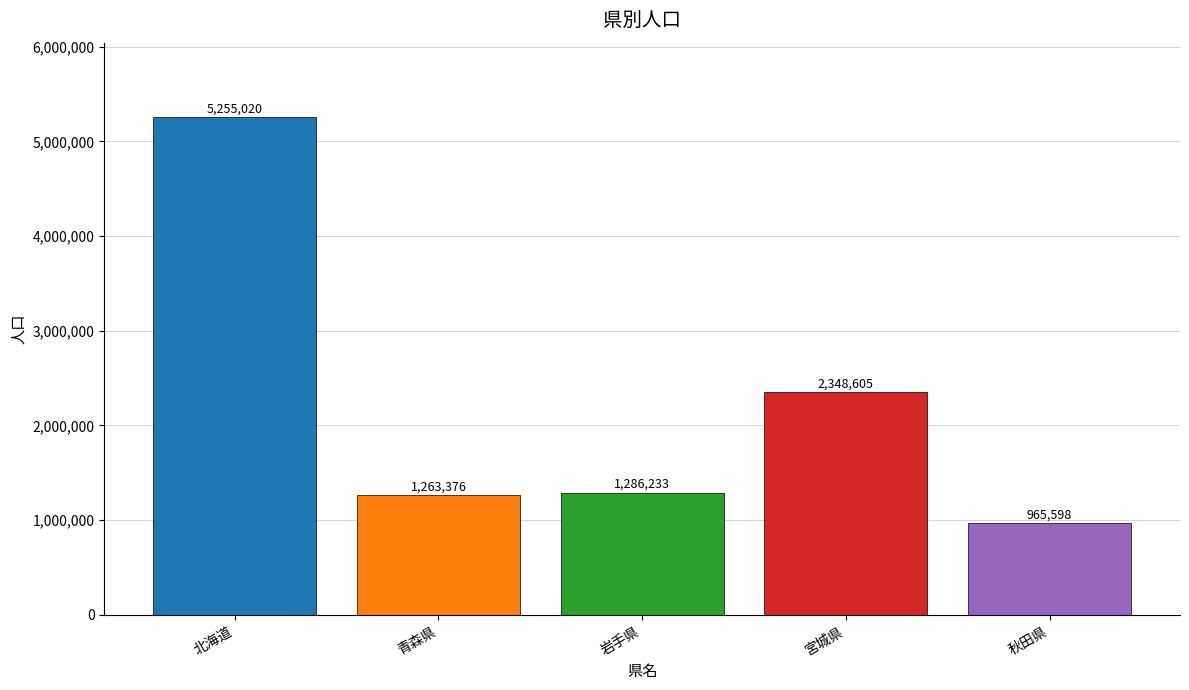

Reading left to right, what are all the values shown in this chart?

5255020	1263376	1286233	2348605	965598